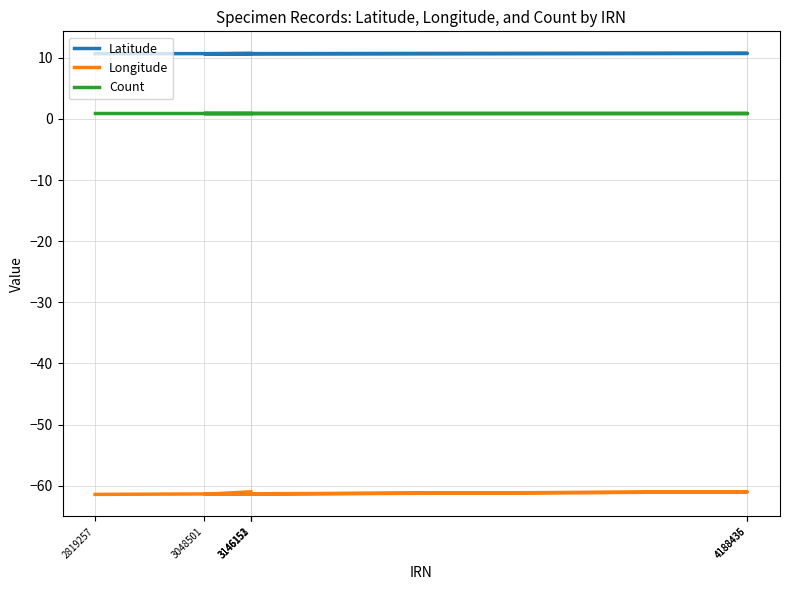

Reading right to left, transcribe all the data shown in this chart.

Latitude: 10.7	10.7	10.7	10.6	10.7	10.7	10.7
Longitude: -61.0	-61.0	-61.0	-61.4	-61.0	-61.0	-61.4
Count: 1.0	1.0	1.0	1.0	1.0	1.0	1.0